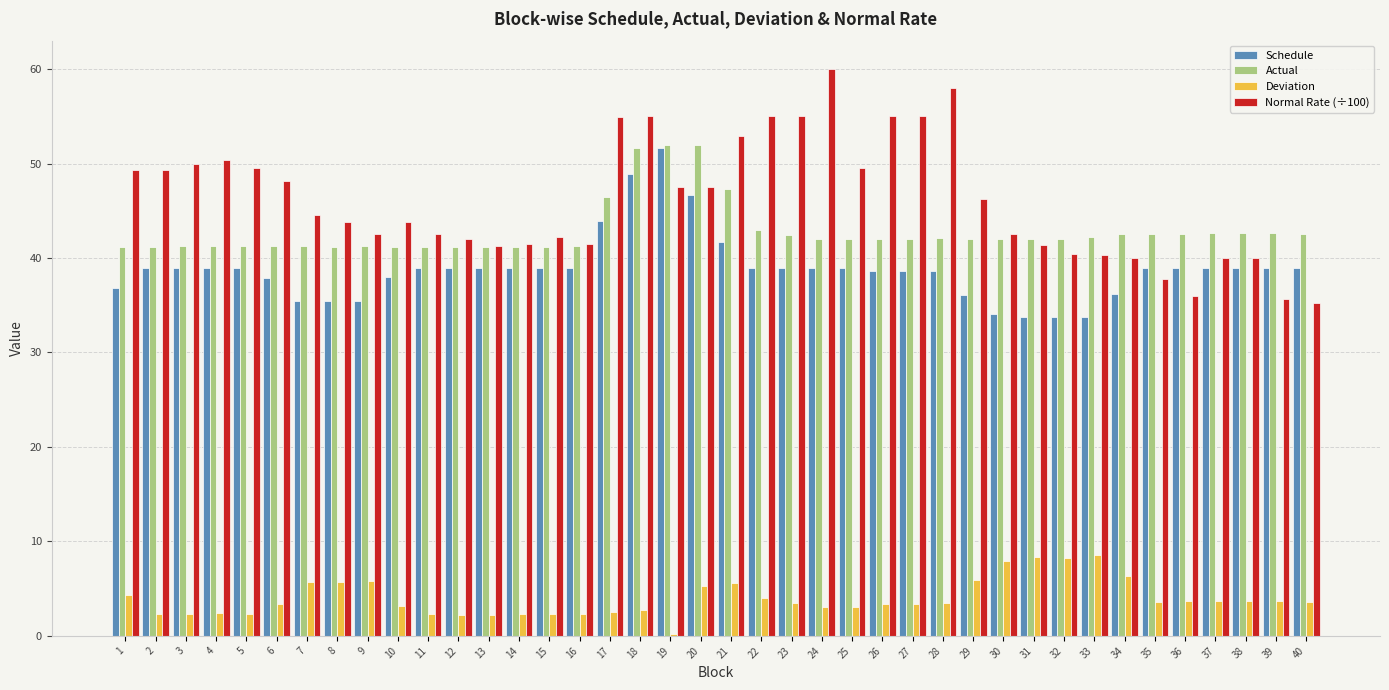

What is the spread (max minus min) of values at 3?

47.7